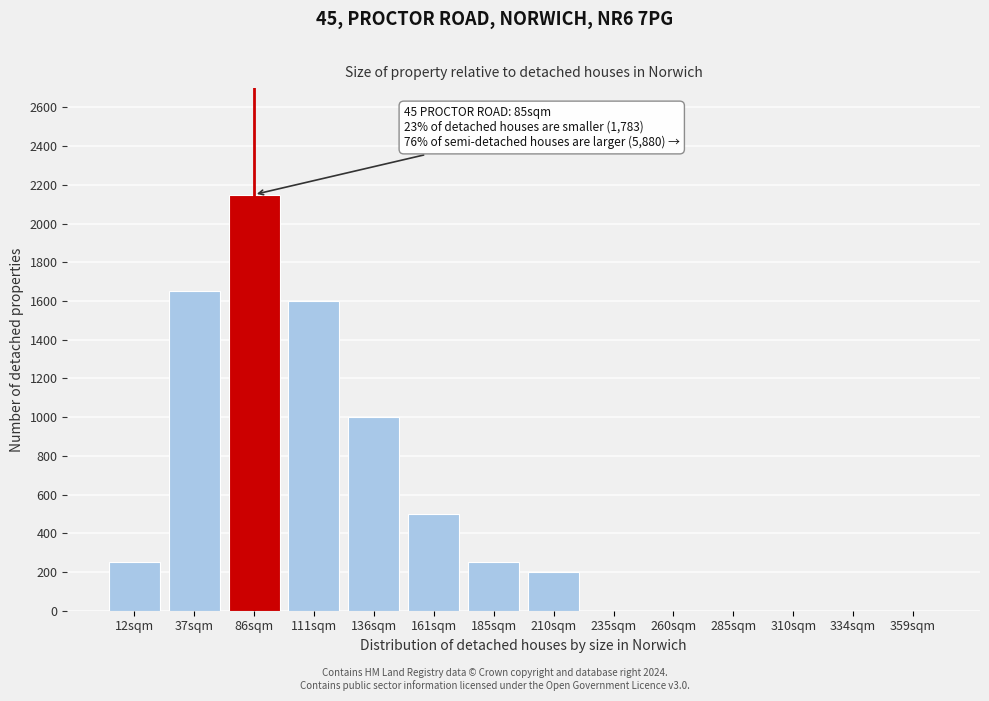

Reading right to left, extract all data points from this chart.

359sqm=0	334sqm=0	310sqm=0	285sqm=0	260sqm=0	235sqm=0	210sqm=200	185sqm=250	161sqm=500	136sqm=1000	111sqm=1600	86sqm=2150	37sqm=1650	12sqm=250